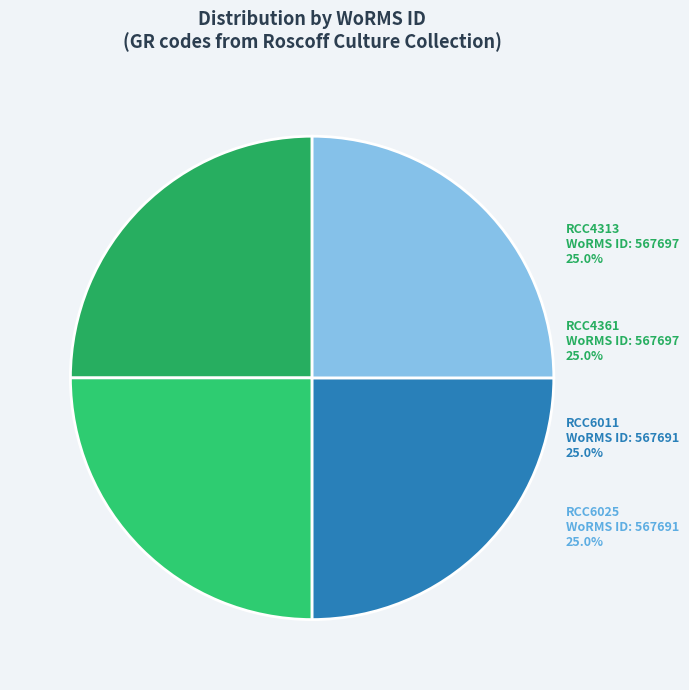

Is RCC4361 the majority of the pie?

No